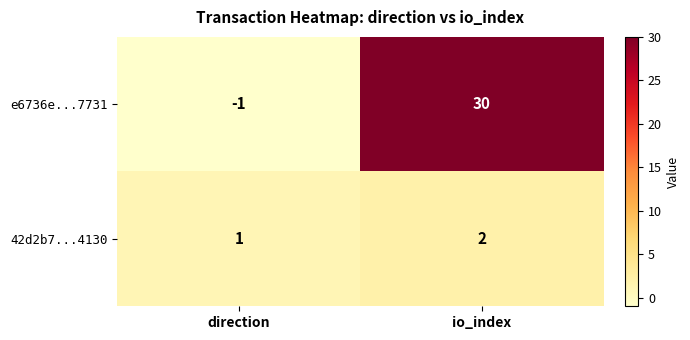

At how many categories does at least one series exceed 25?

1